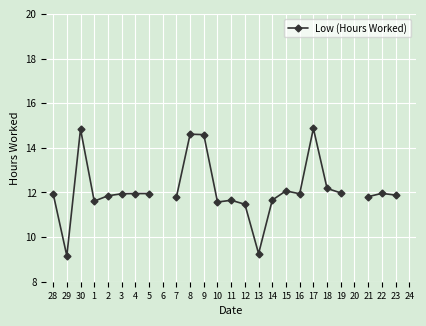

How many values are above zero?

24